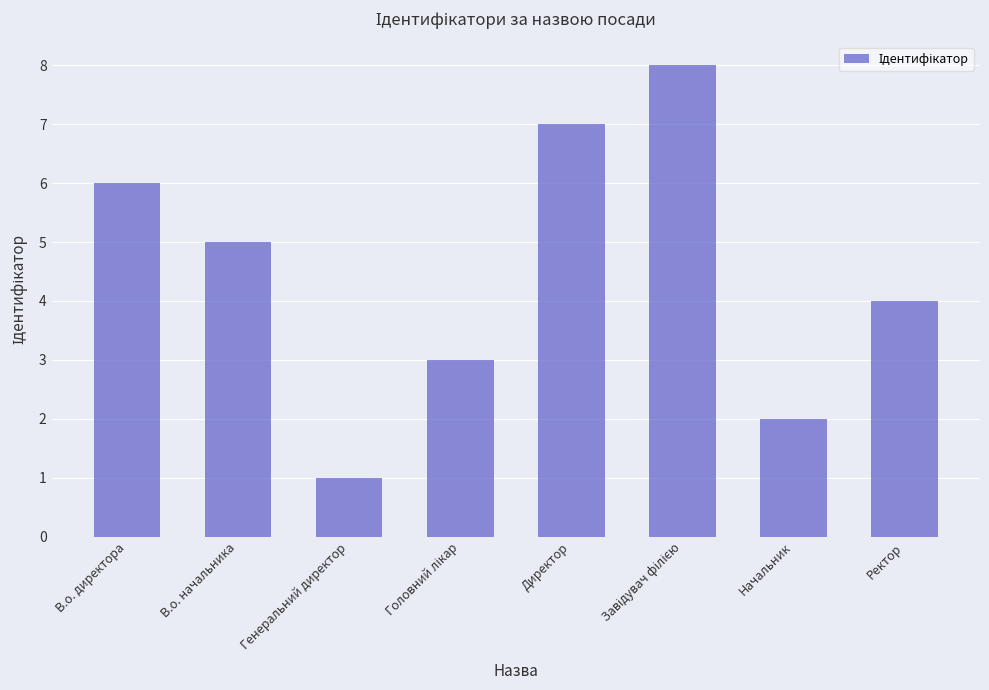

What is the ratio of the value at В.о. начальника to the value at В.о. директора?

0.8